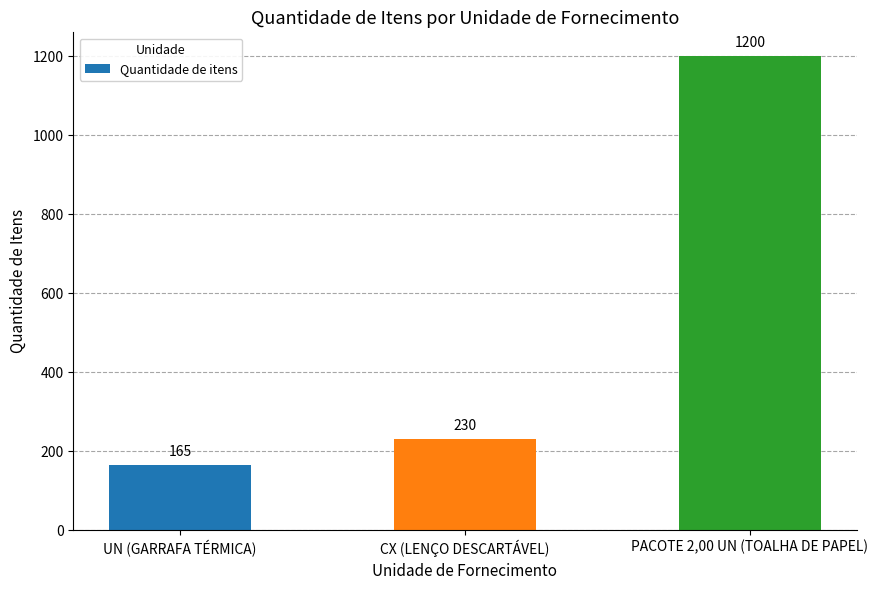

What is the difference between the maximum and minimum values?

1035